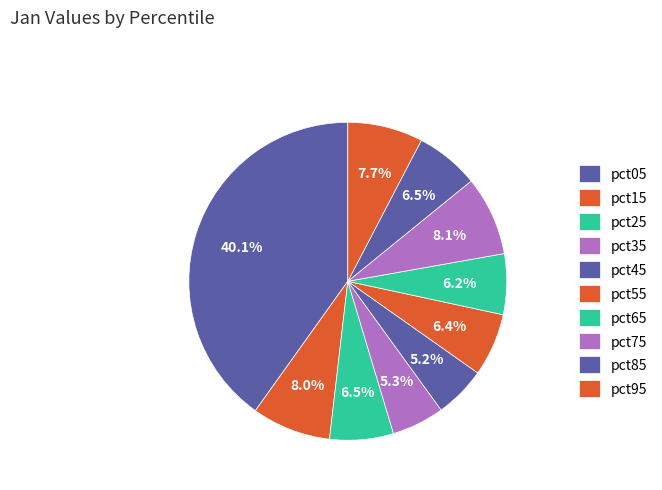

What is the total percentage of pct95 and pct05?

47.8%